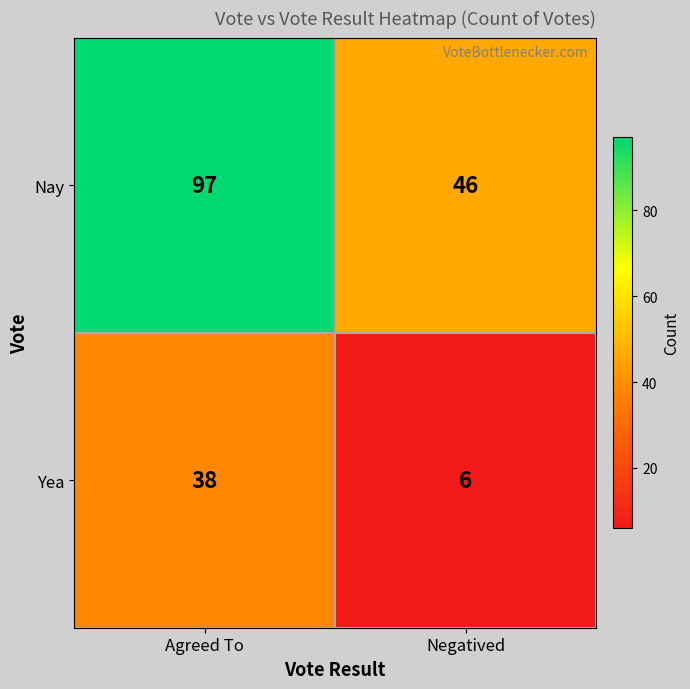

Rank the series by their maximum value, from highest to lowest.

Nay, Yea